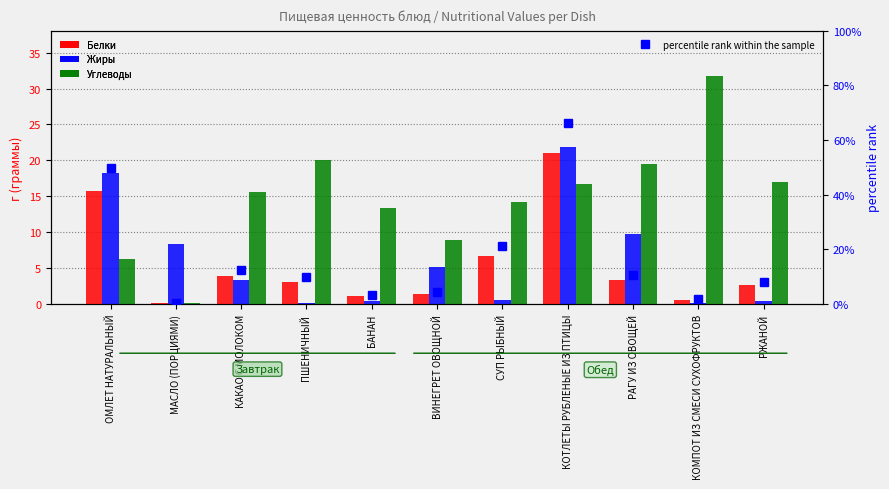

Is the value of percentile rank within the sample at КАКАО С МОЛОКОМ greater than the value of Жиры at РАГУ ИЗ ОВОЩЕЙ?

Yes